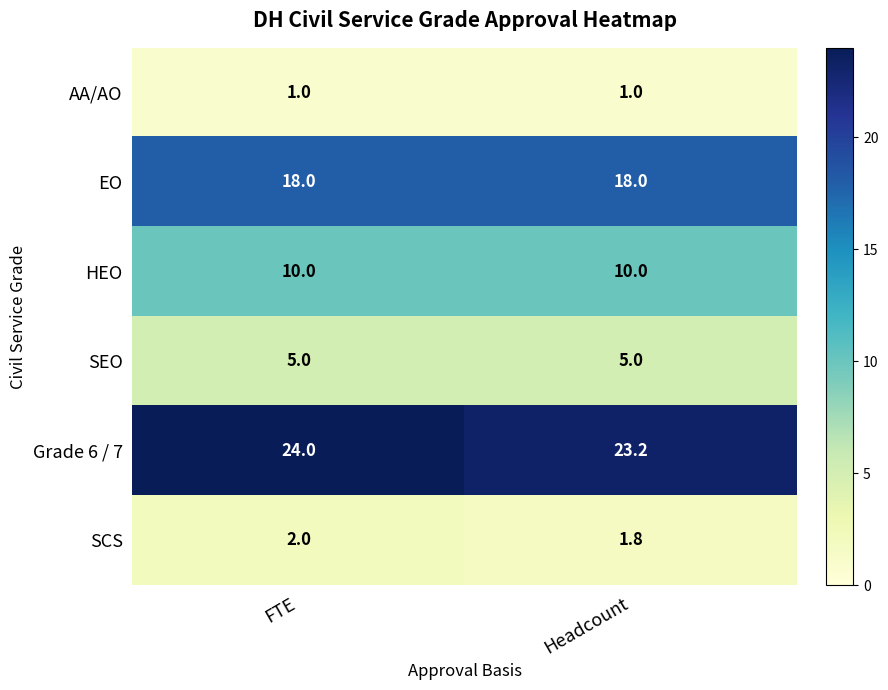

Reading left to right, transcribe all the data shown in this chart.

AA/AO: FTE=1.0	Headcount=1.0
EO: FTE=18.0	Headcount=18.0
HEO: FTE=10.0	Headcount=10.0
SEO: FTE=5.0	Headcount=5.0
Grade 6 / 7: FTE=24.0	Headcount=23.2
SCS: FTE=2.0	Headcount=1.8